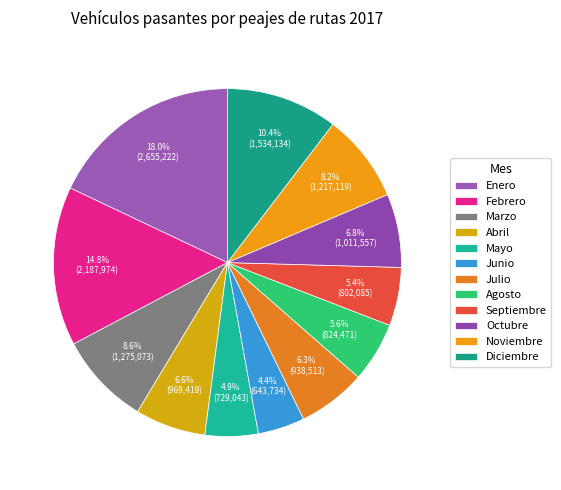

Which slice is the smallest?

Junio